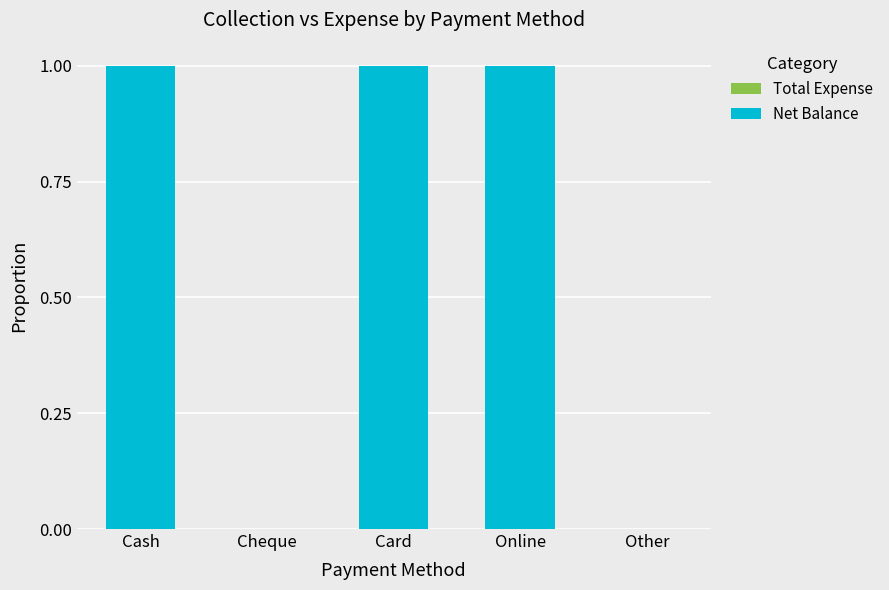

What is the sum of all values?

3